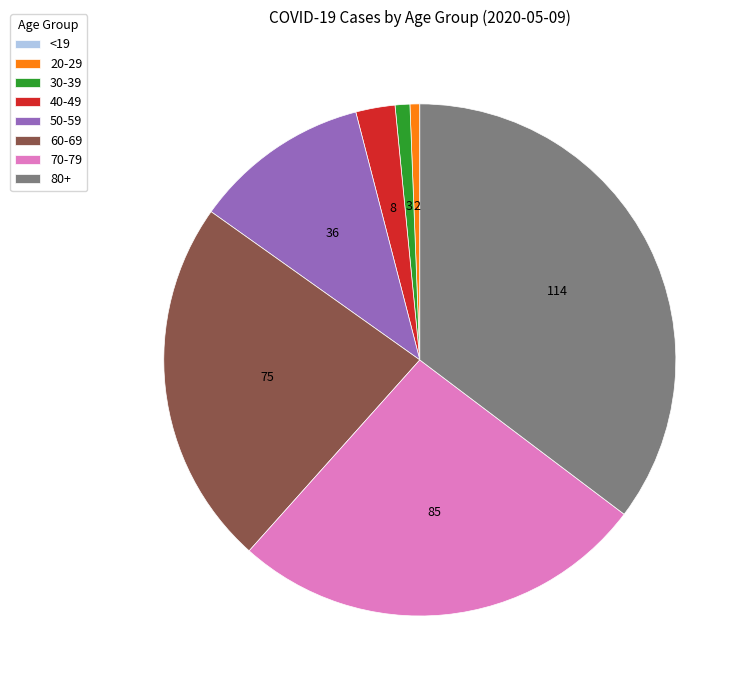

Which slice is the largest?

80+